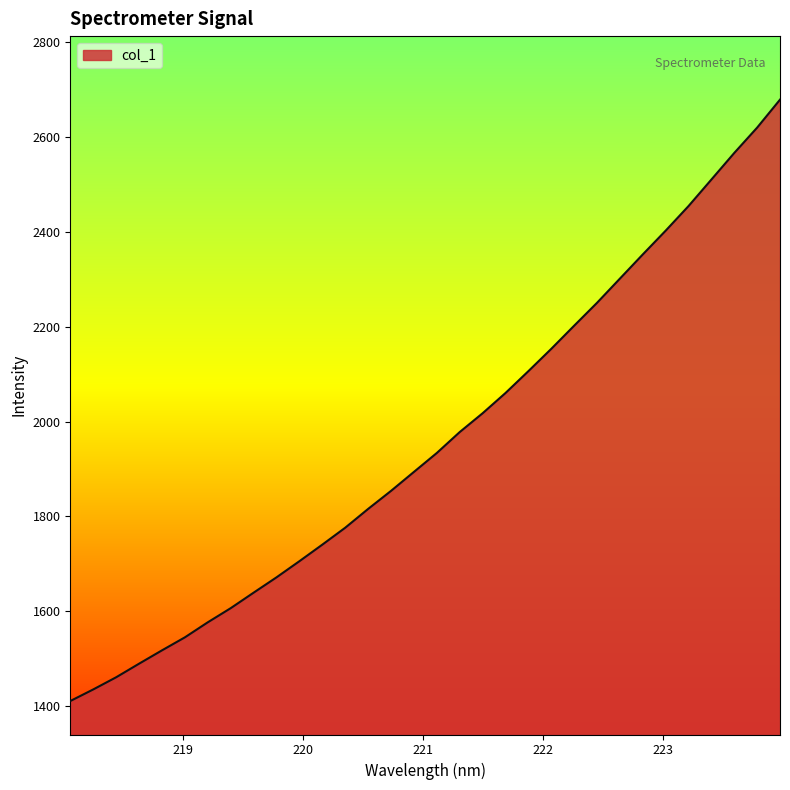

What is the difference between the maximum and minimum values?

1267.7